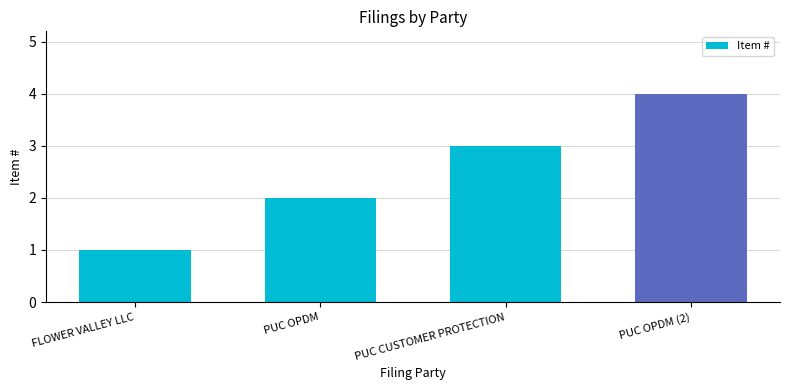

Reading right to left, what are all the values shown in this chart?

PUC OPDM (2)=4	PUC CUSTOMER PROTECTION=3	PUC OPDM=2	FLOWER VALLEY LLC=1